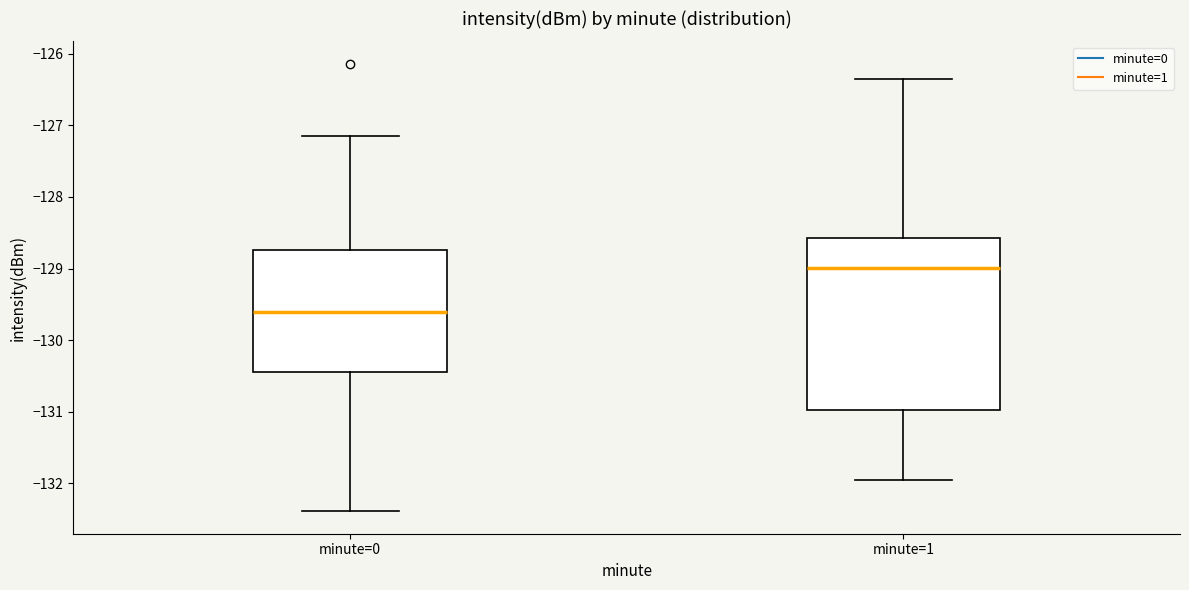

Comparing the boxes themselves (not the whiskers), which one is the tallest?

minute=1